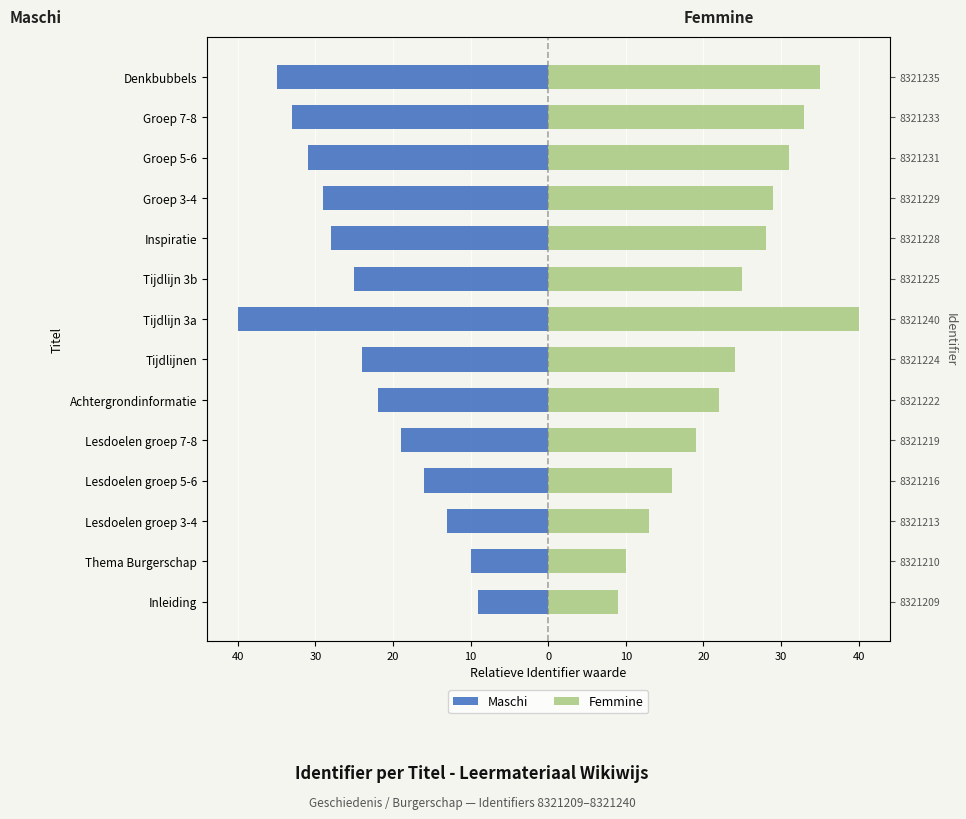

Which series has the largest total across all categories?

Femmine